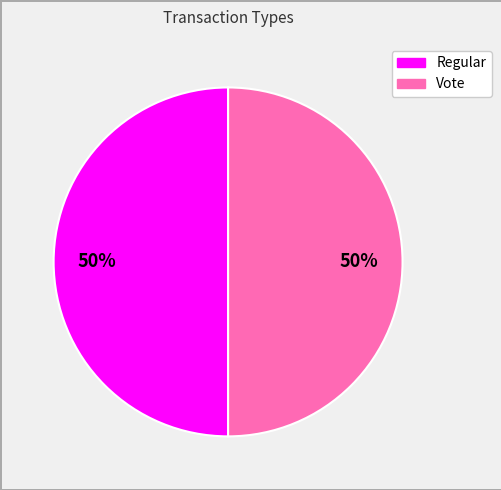

To the nearest percent, what is the average slice percentage?

50%